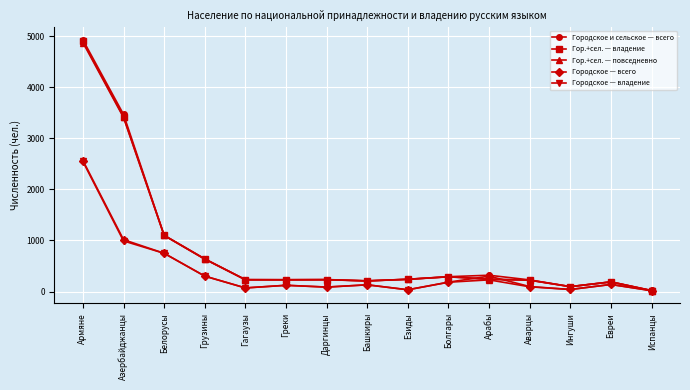

What is the value of the Гор.+сел. — владение point at the 15th from the left?

17